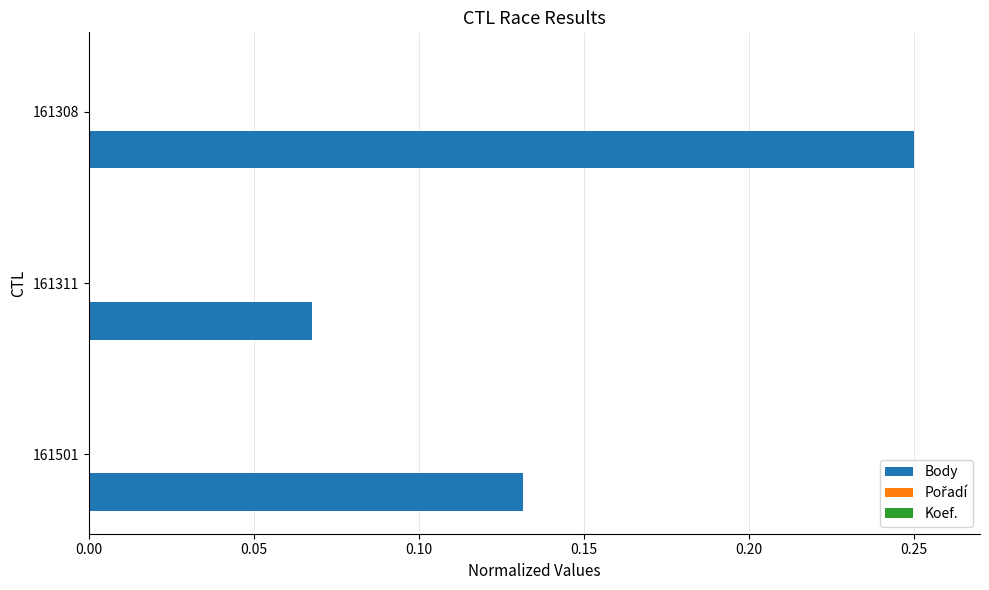

At which category is the sum across all series the highest?

161308